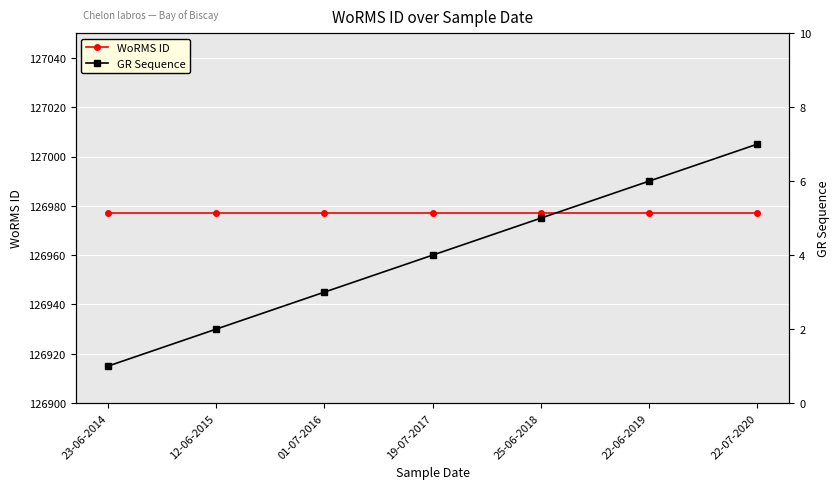

What is the average value of the GR Sequence series?

4